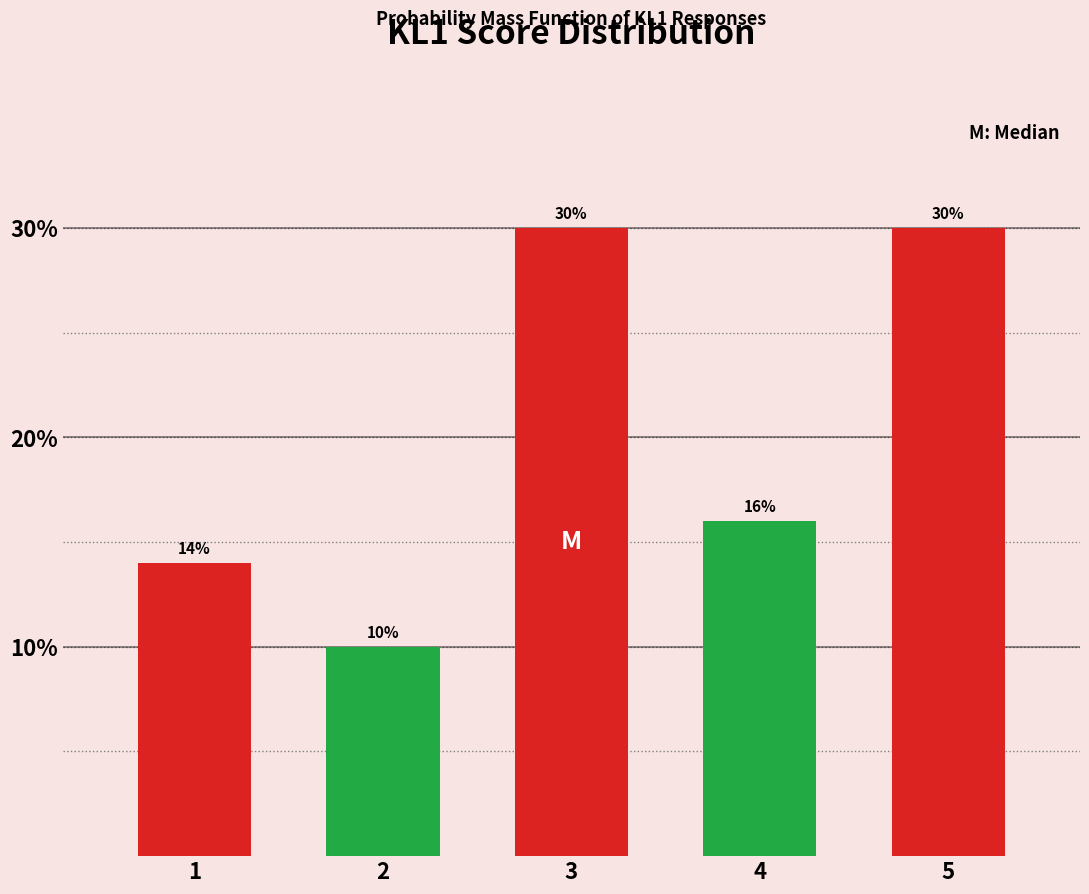

Reading left to right, what are all the values shown in this chart?

14.0	10.0	30.0	16.0	30.0